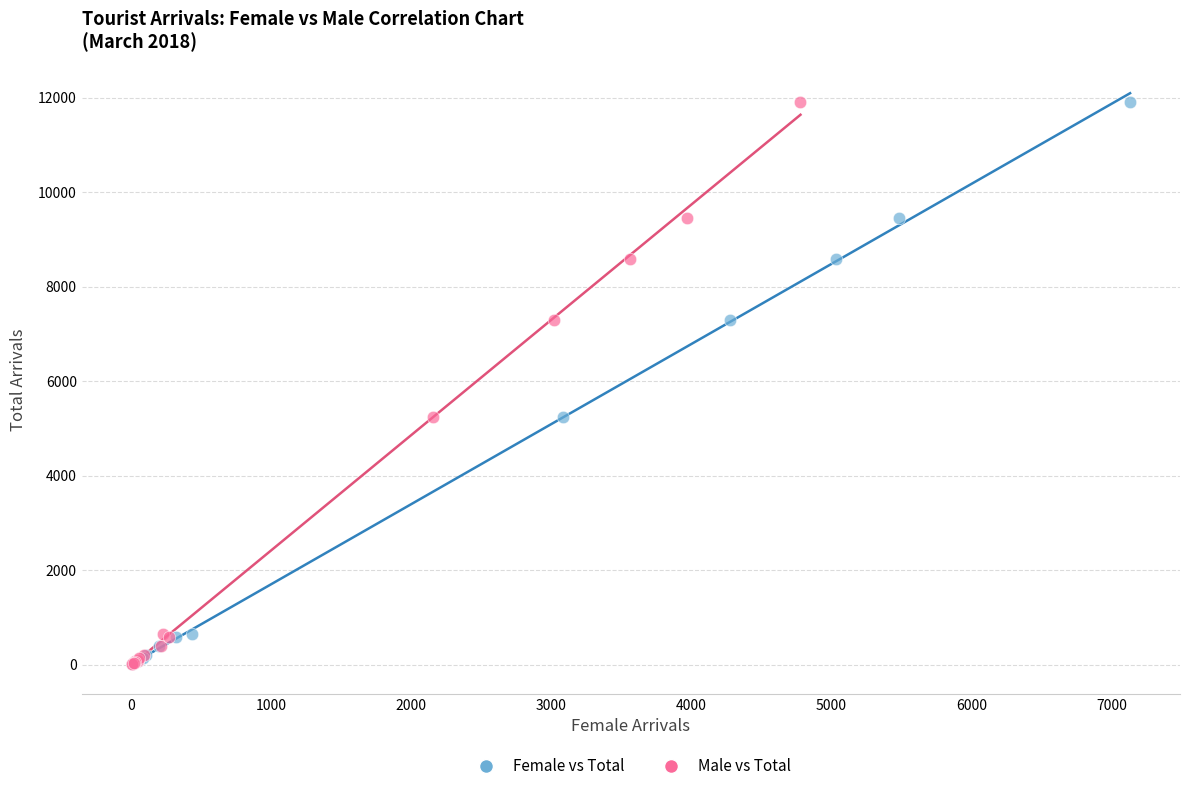

What are all the series names shown in the legend?

Female vs Total, Male vs Total